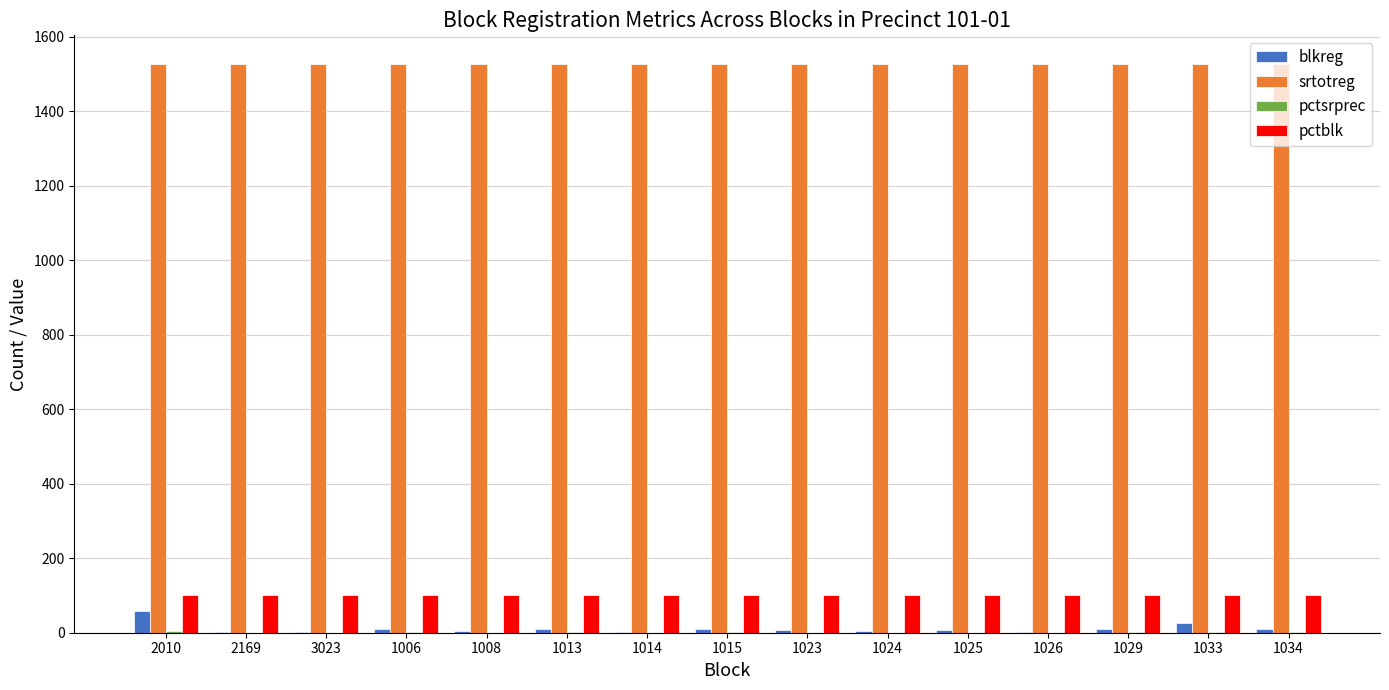

How many categories are shown in the chart?

15